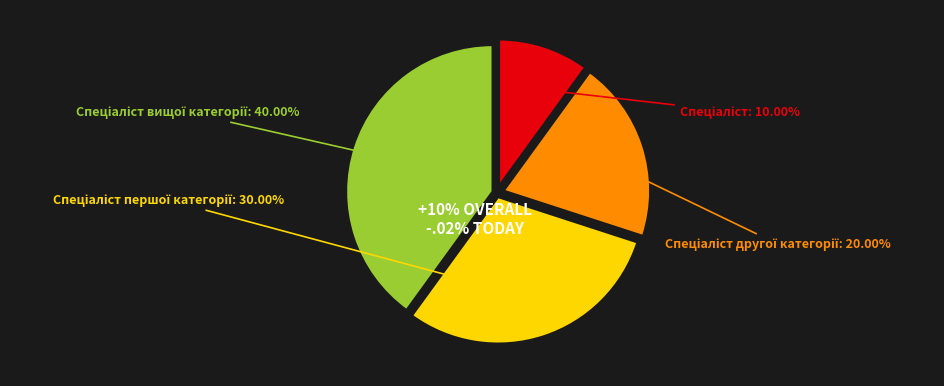

To the nearest percent, what is the combined percentage of Спеціаліст вищої категорії and Спеціаліст?

50%